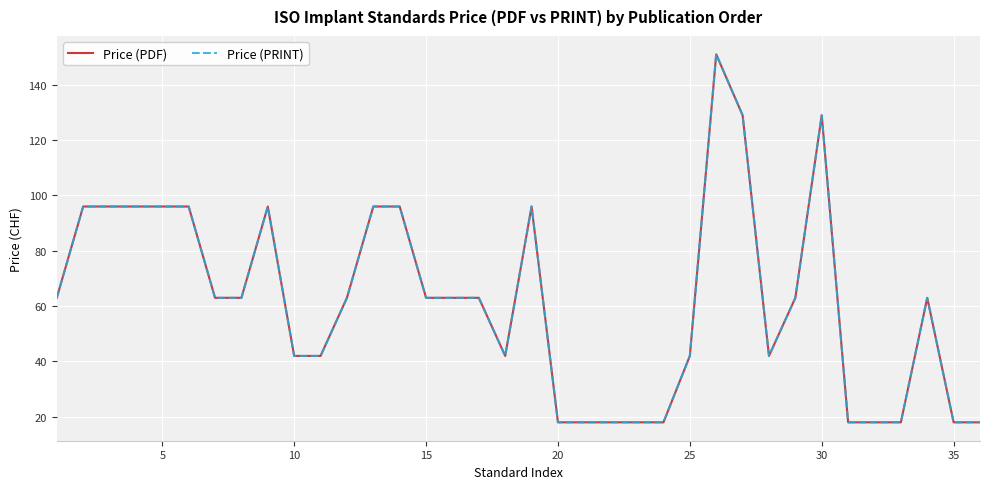

What is the maximum value for Price (PRINT)?

151